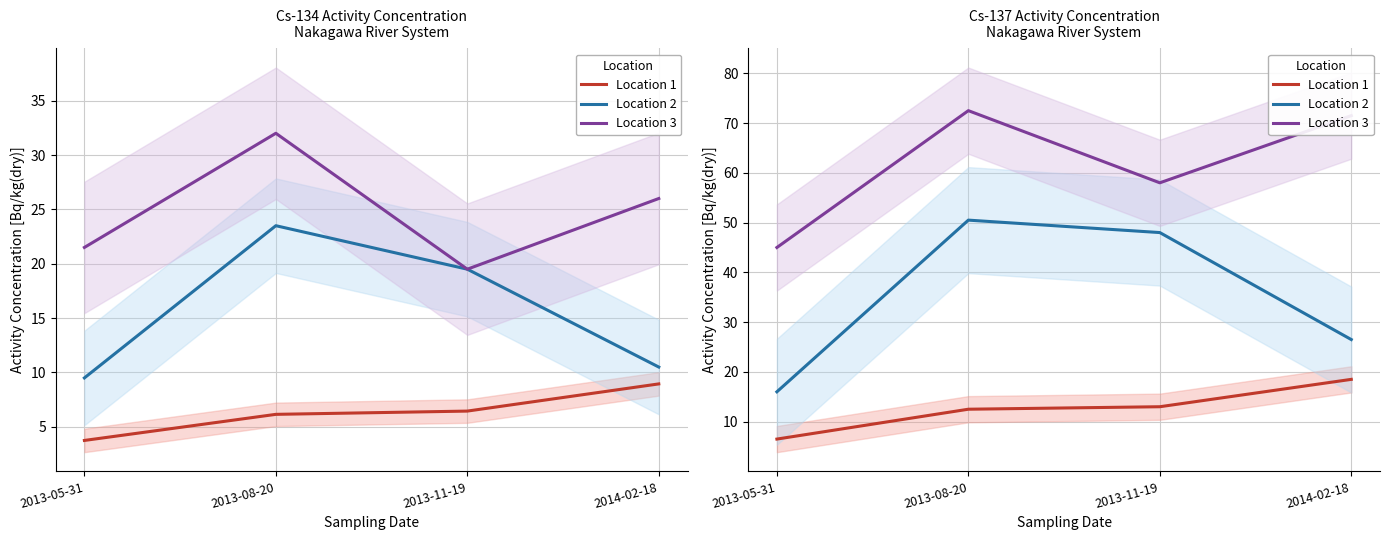

Is the value of Location 1 at 2014-02-18 greater than the value of Location 2 at 2013-08-20?

No